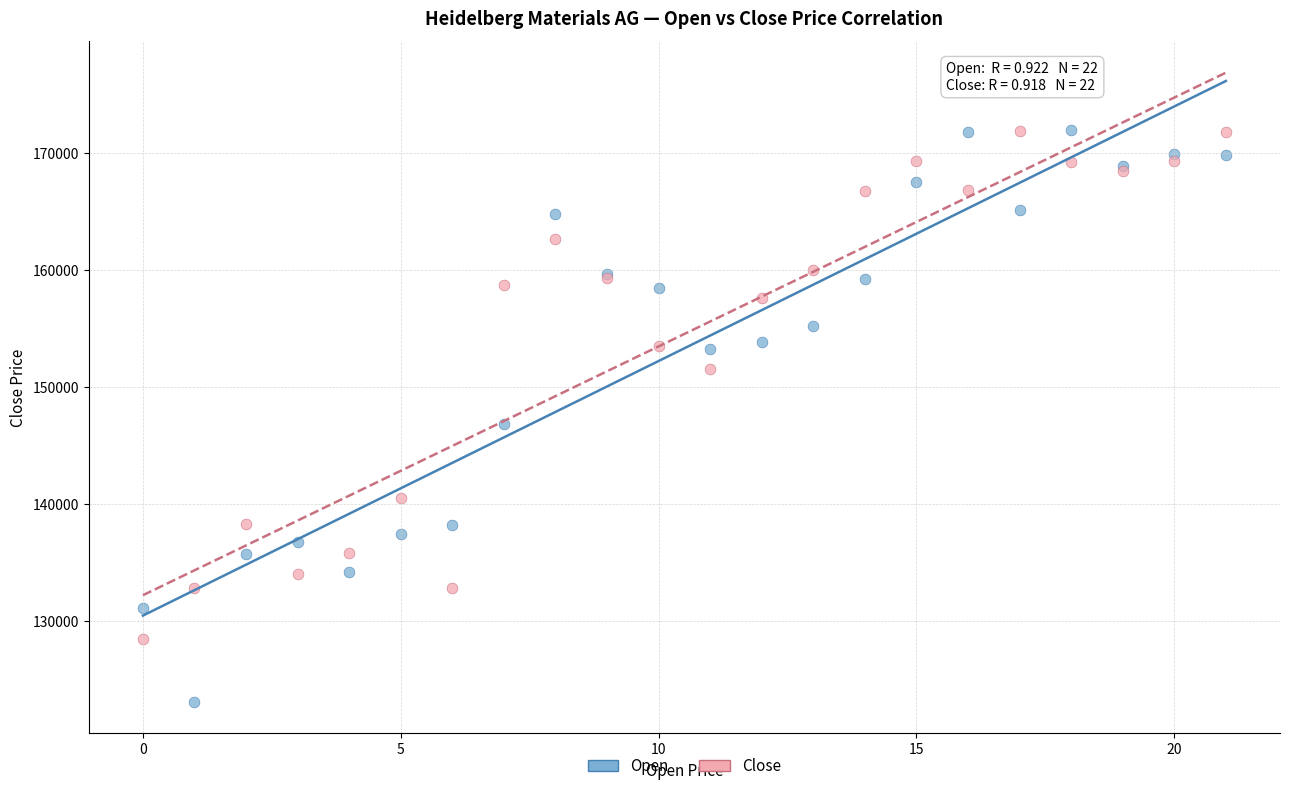

What are all the series names shown in the legend?

Open, Close